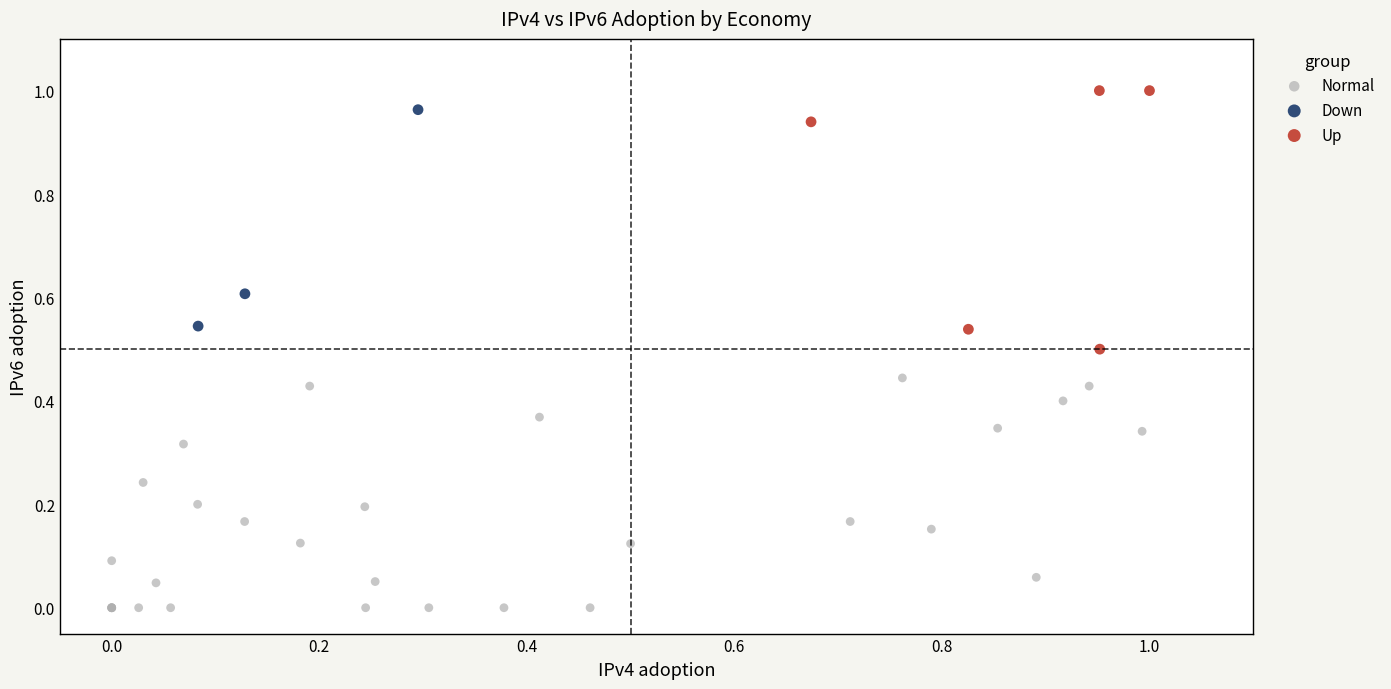

Which series contains the lowest Y value?

Normal